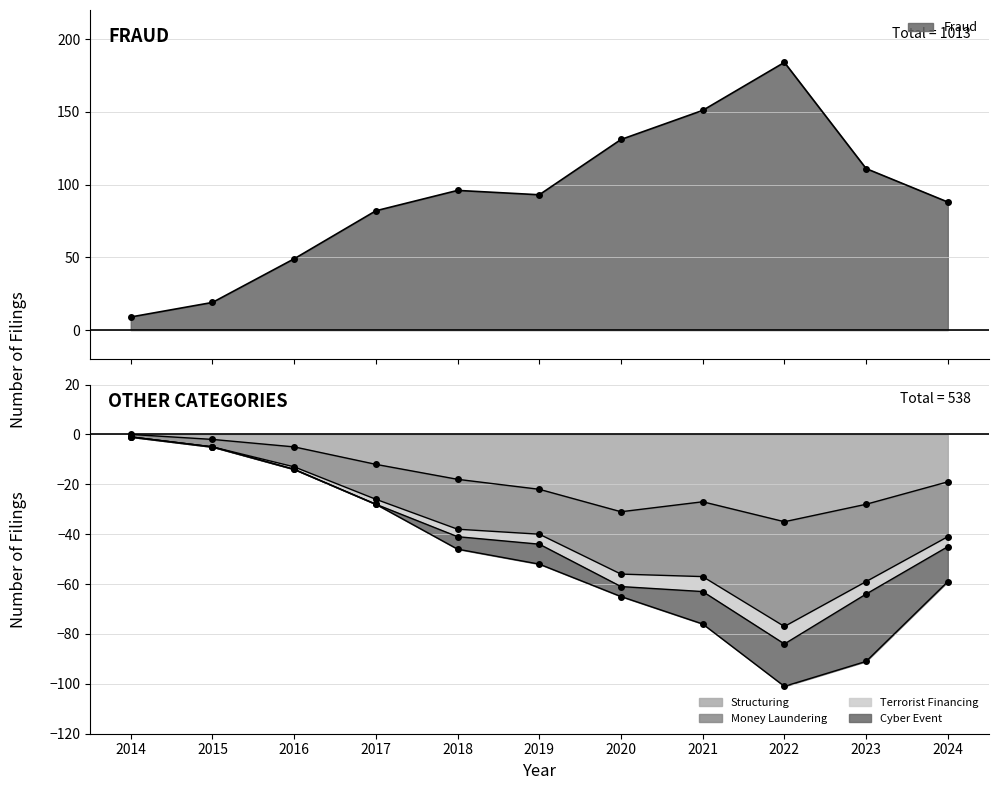

At which label does Money Laundering reach its peak?

2014